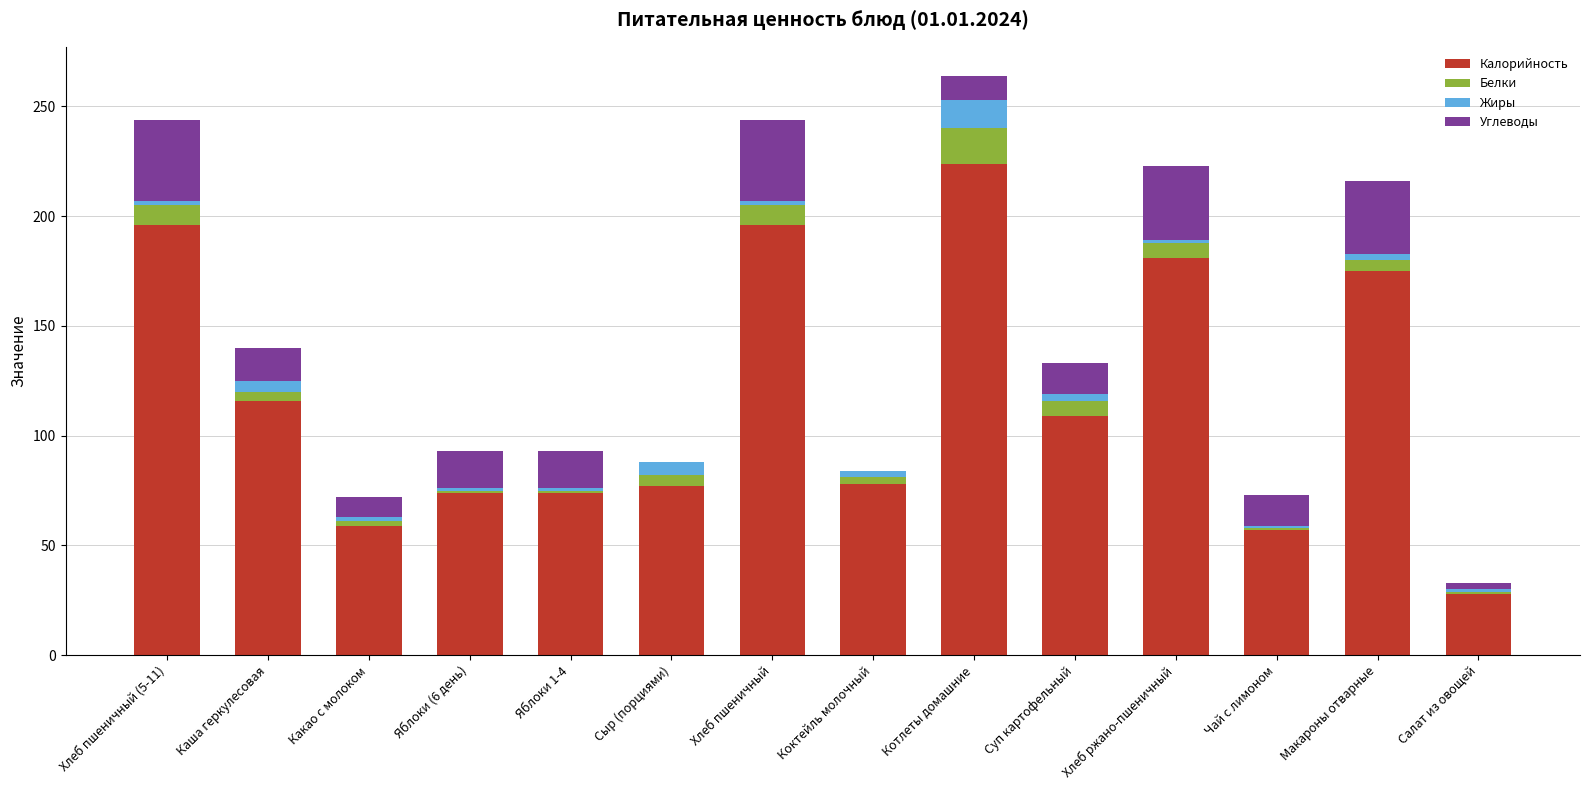

What is the highest value of the Калорийность series?

224